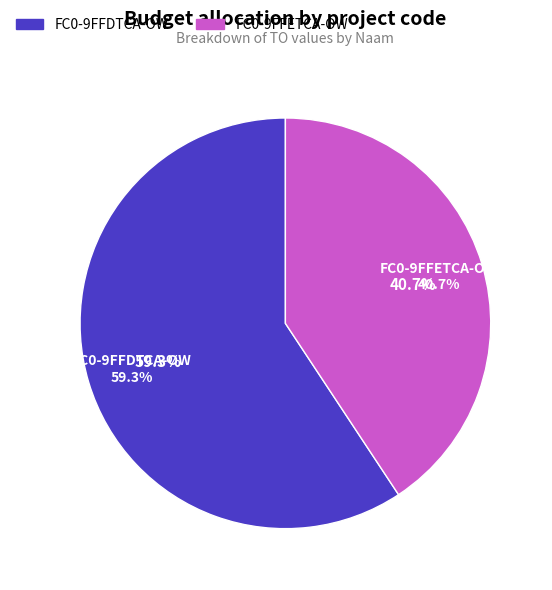

Which has a higher value, FC0-9FFDTCA-OW or FC0-9FFETCA-OW?

FC0-9FFDTCA-OW